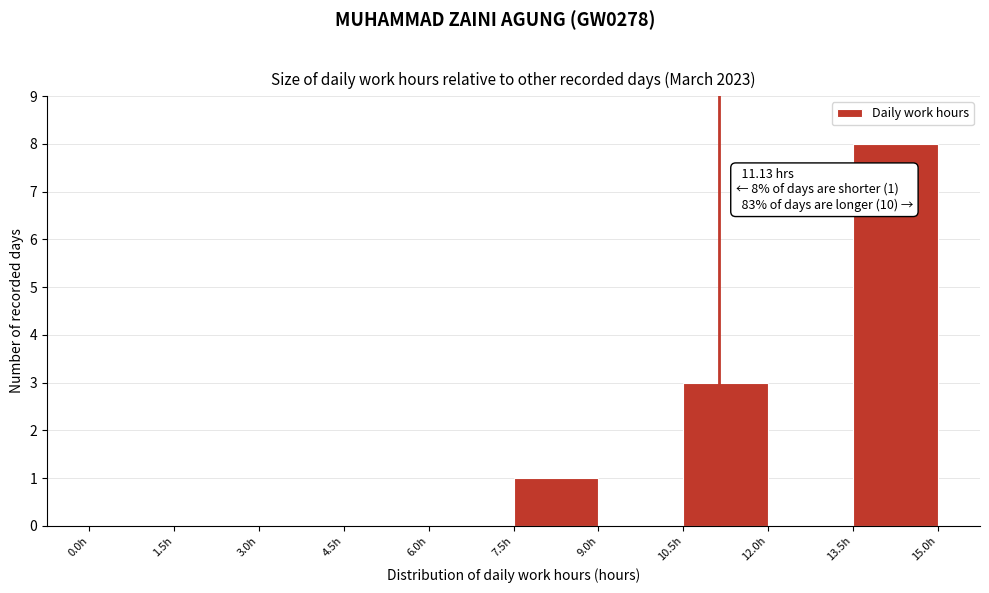

Which range on the x-axis has the tallest bar?

13.5 to 15.0